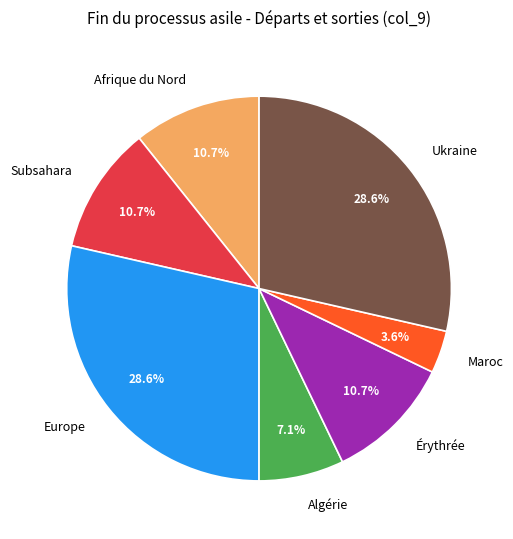

What portion of the pie excludes Europe?

71.4%